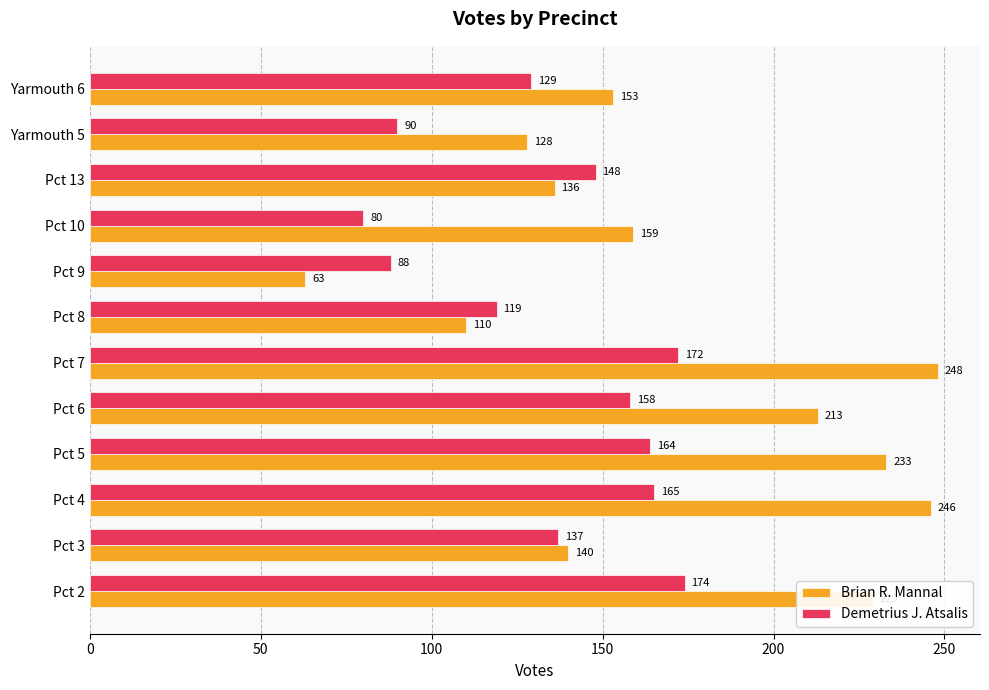

The Demetrius J. Atsalis series shows 137 at Pct 3. True or false?

True